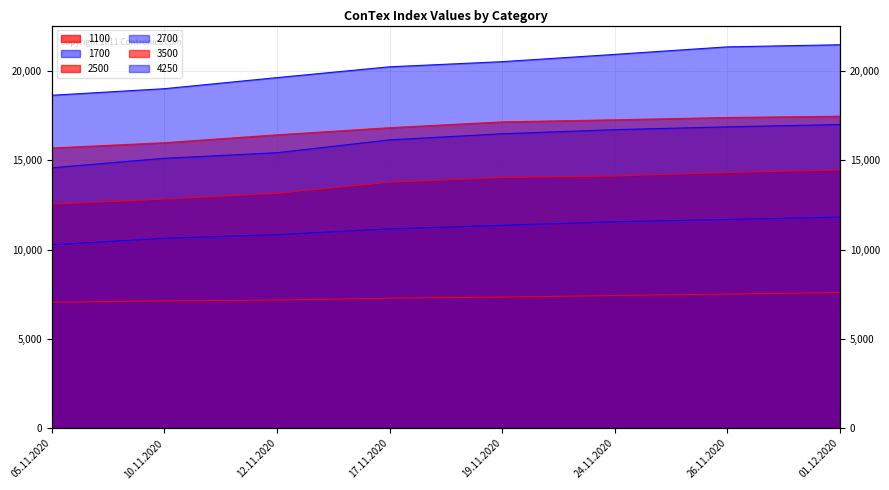

What position from the left is 10.11.2020?

2